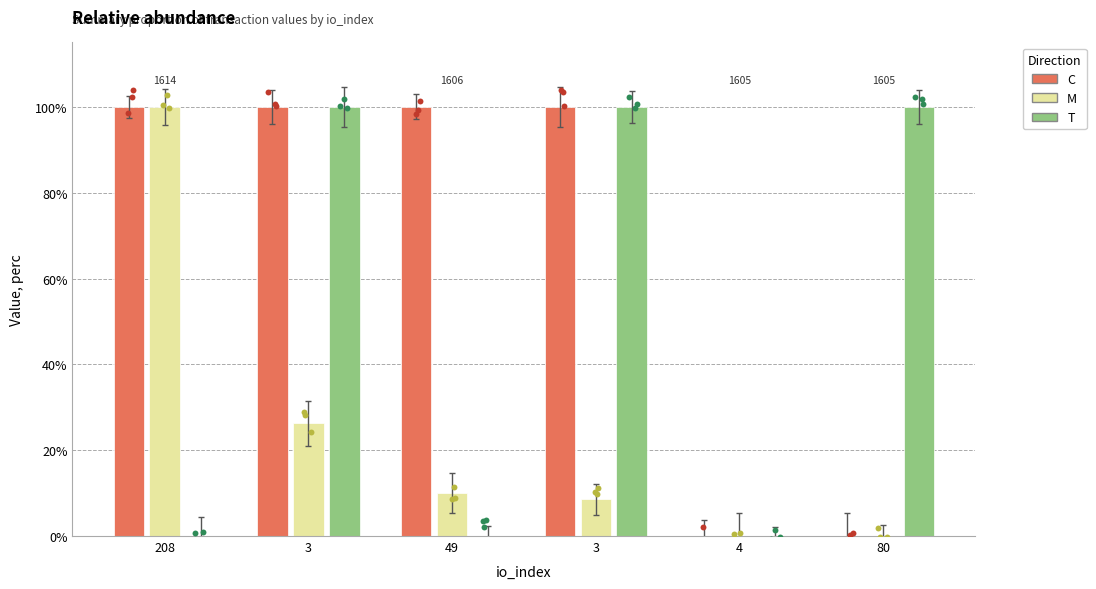

What are all the series names shown in the legend?

C, M, T